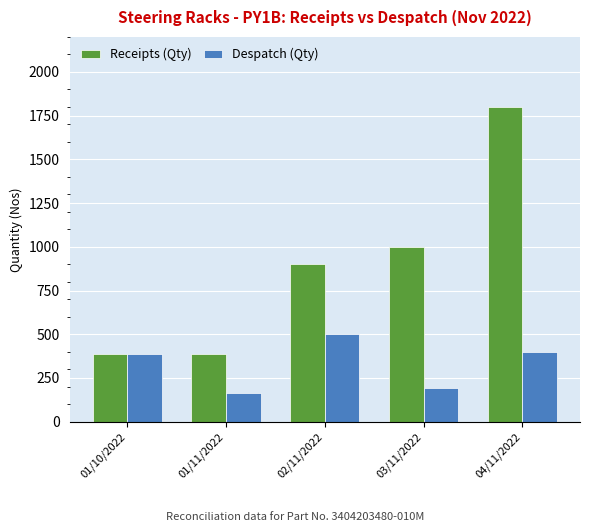

What value does the Despatch (Qty) series have at 04/11/2022, to the nearest 5?

400